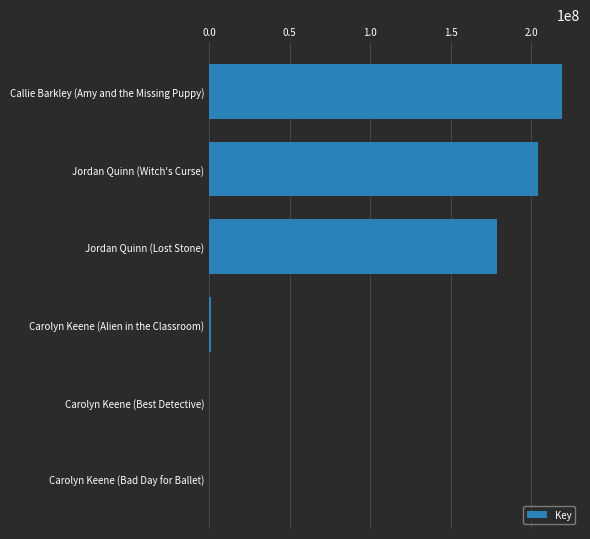

Is it true that the value at Jordan Quinn (Witch's Curse) is 204599617?

True